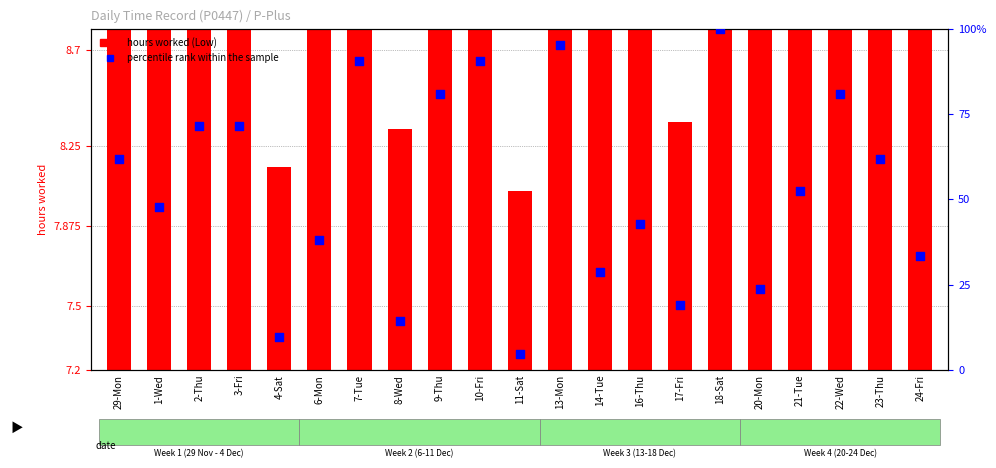

Which series has the largest total across all categories?

percentile rank within the sample